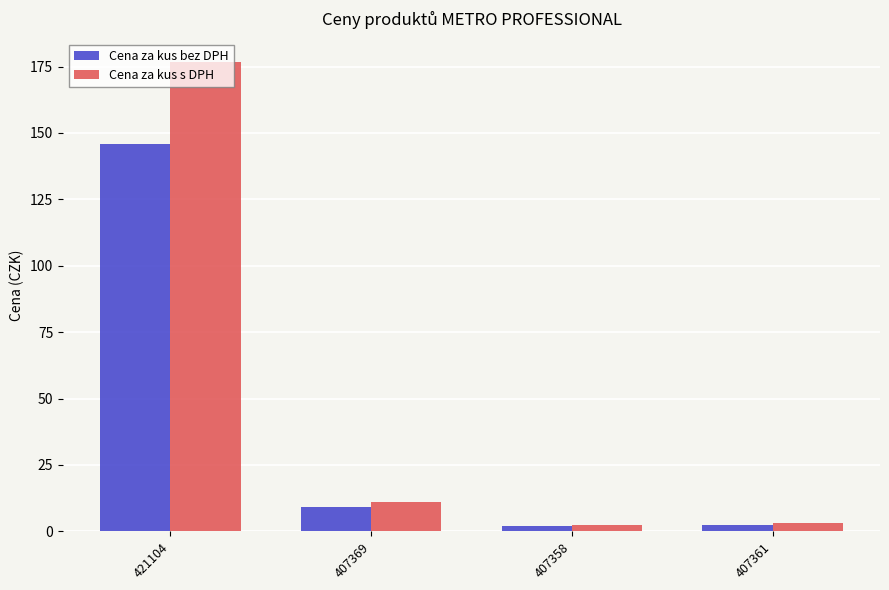

At which label does Cena za kus s DPH reach its peak?

421104